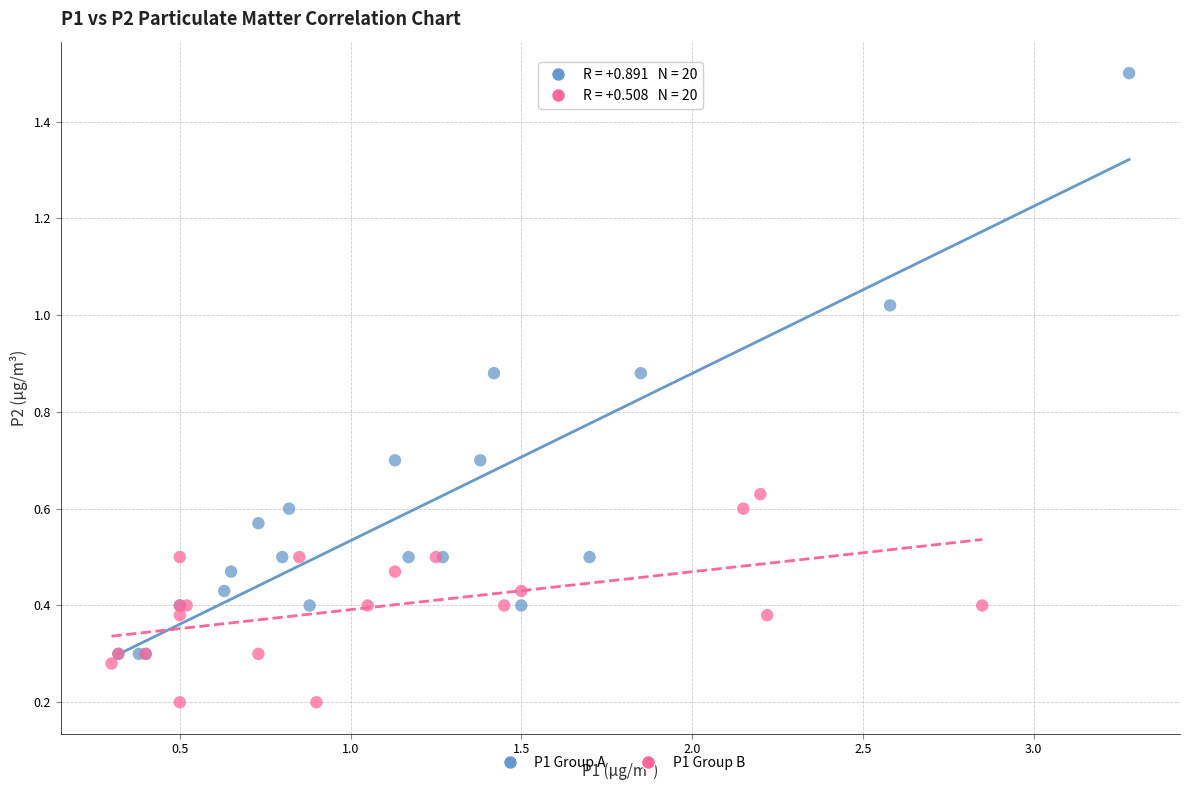

Which series reaches the minimum Y coordinate?

P1 Group B